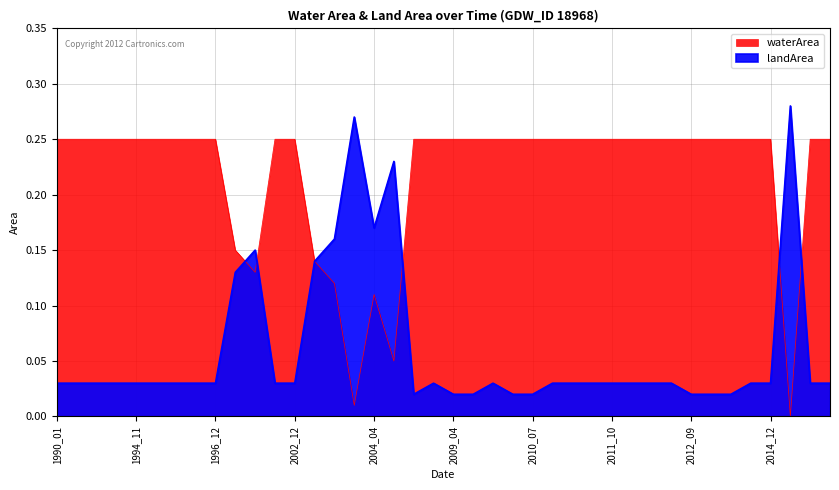

List the series in order of their peak value, lowest first.

waterArea, landArea